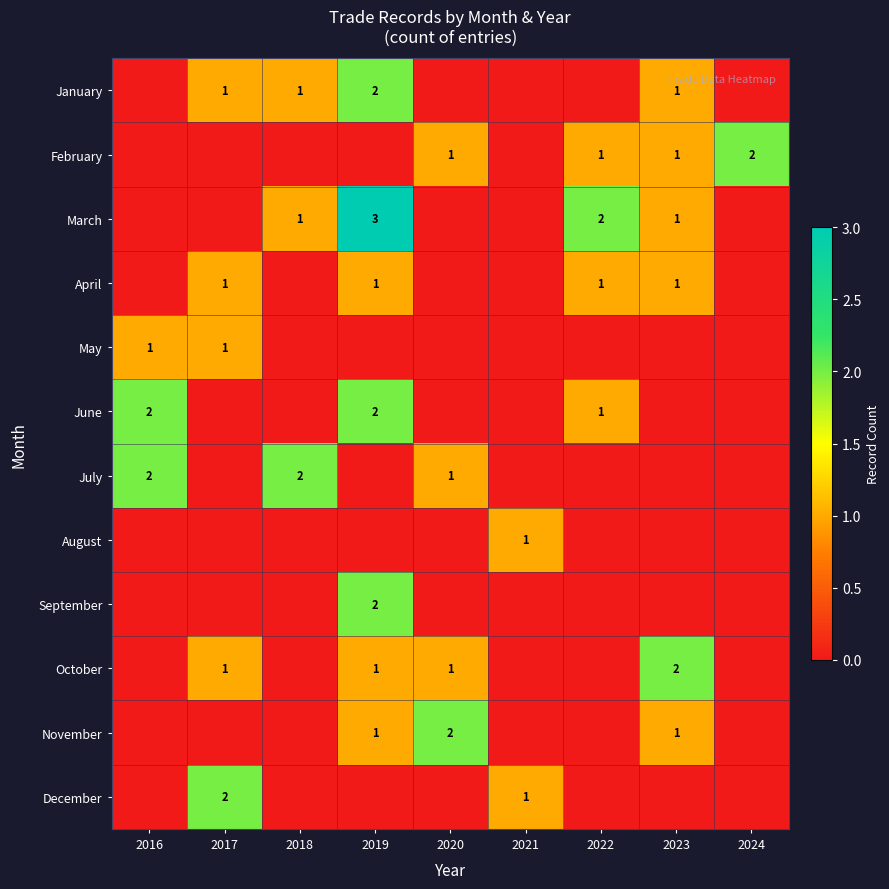

What is the total value across all series at 2021?

2